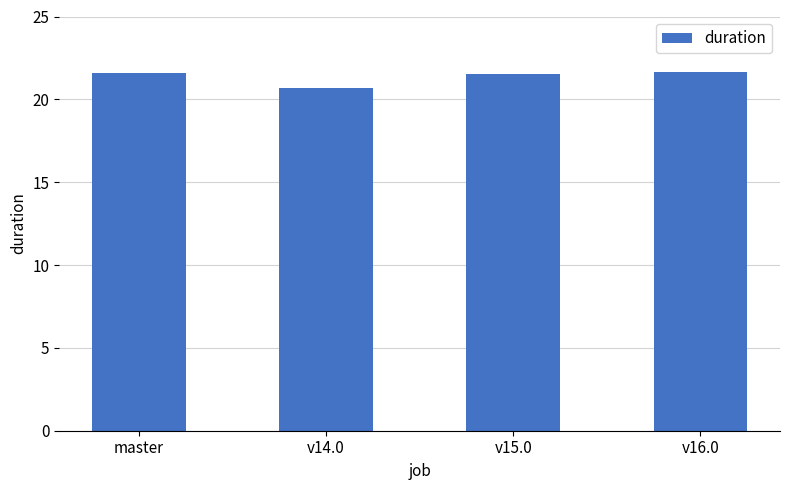

What is the label of the 1st bar from the left?

master